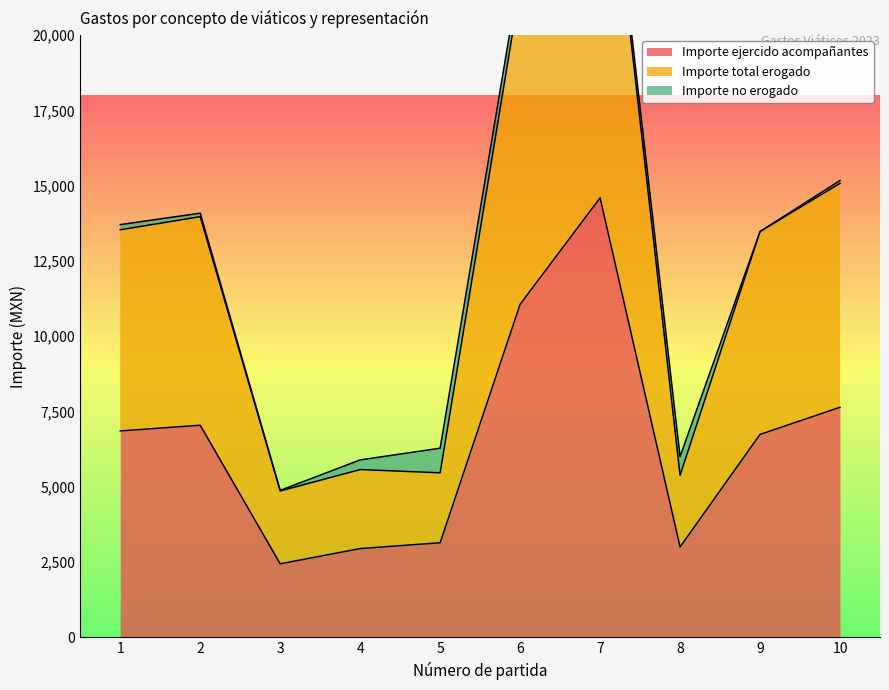

How many values in the Importe total erogado series exceed 13536?

5